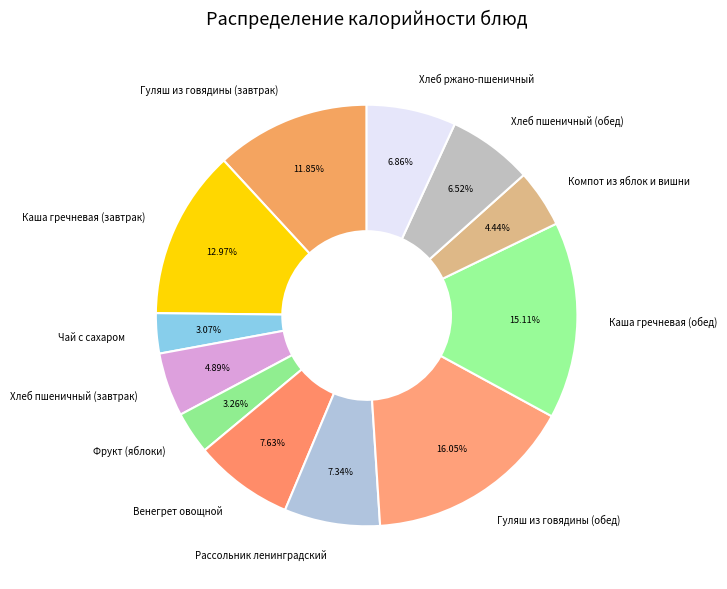

Is Компот из яблок и вишни the majority of the pie?

No